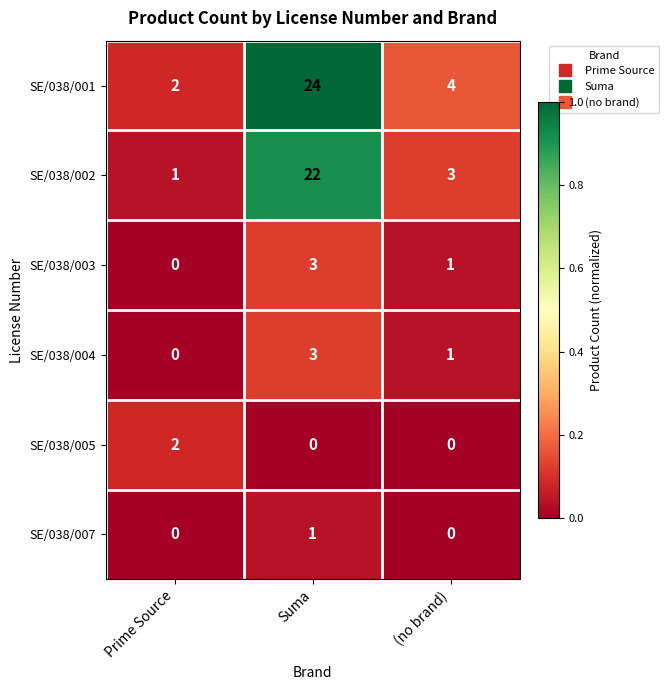

Which category has the highest value across all series?

Suma